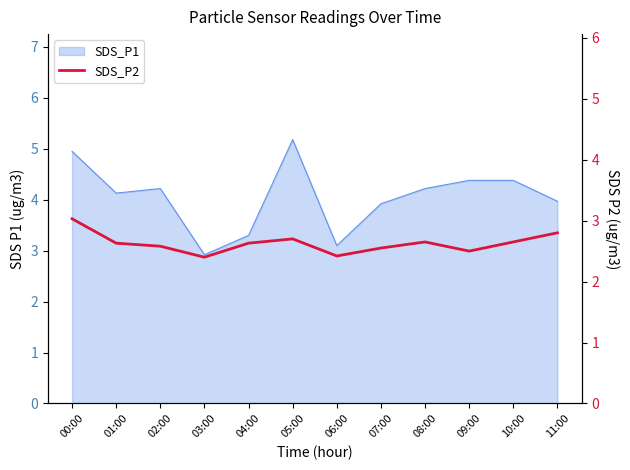

Reading left to right, extract all data points from this chart.

00:00=3.0	01:00=2.6	02:00=2.6	03:00=2.4	04:00=2.6	05:00=2.7	06:00=2.4	07:00=2.5	08:00=2.6	09:00=2.5	10:00=2.6	11:00=2.8